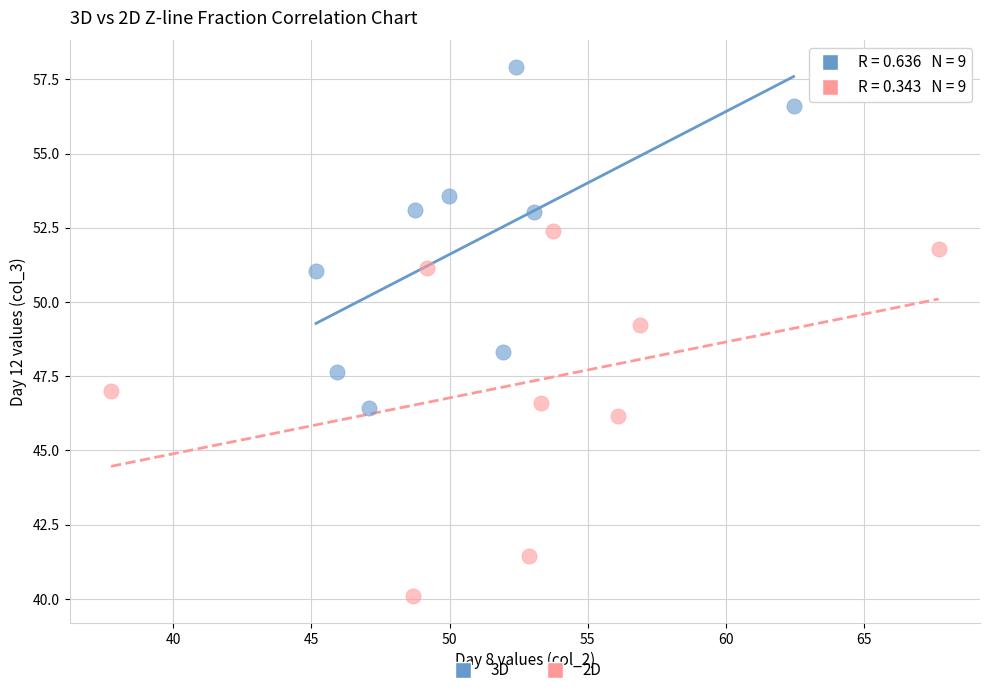

Which series reaches the minimum Y coordinate?

2D